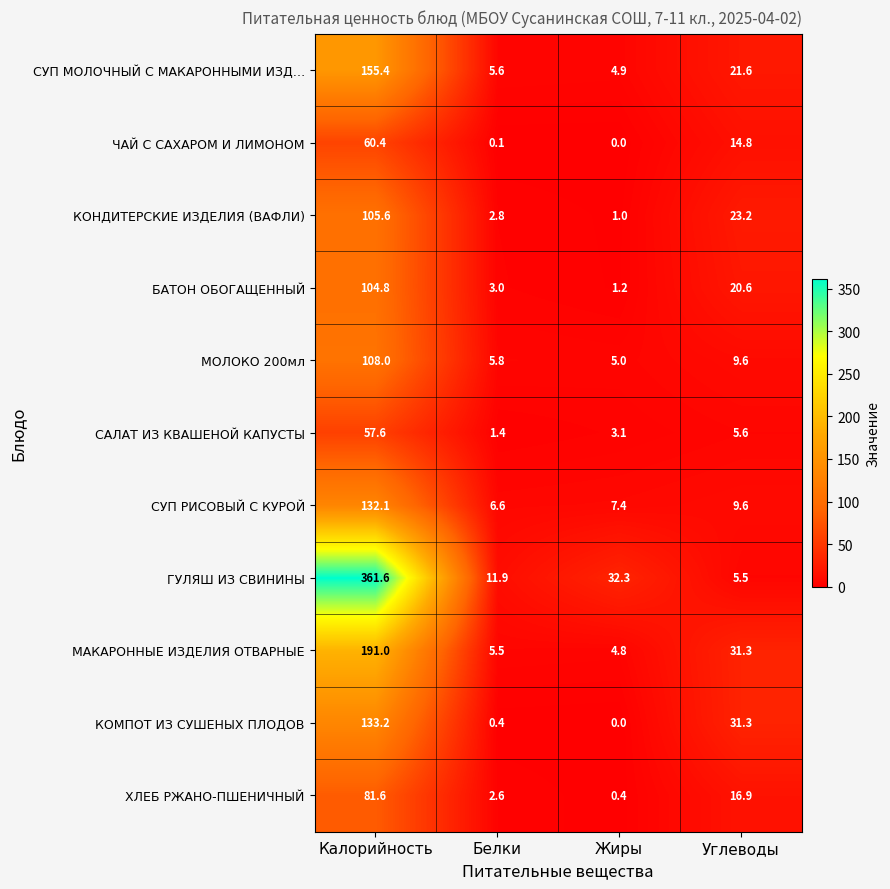

What is the sum of the СУП РИСОВЫЙ С КУРОЙ values at Калорийность and Жиры?

139.5